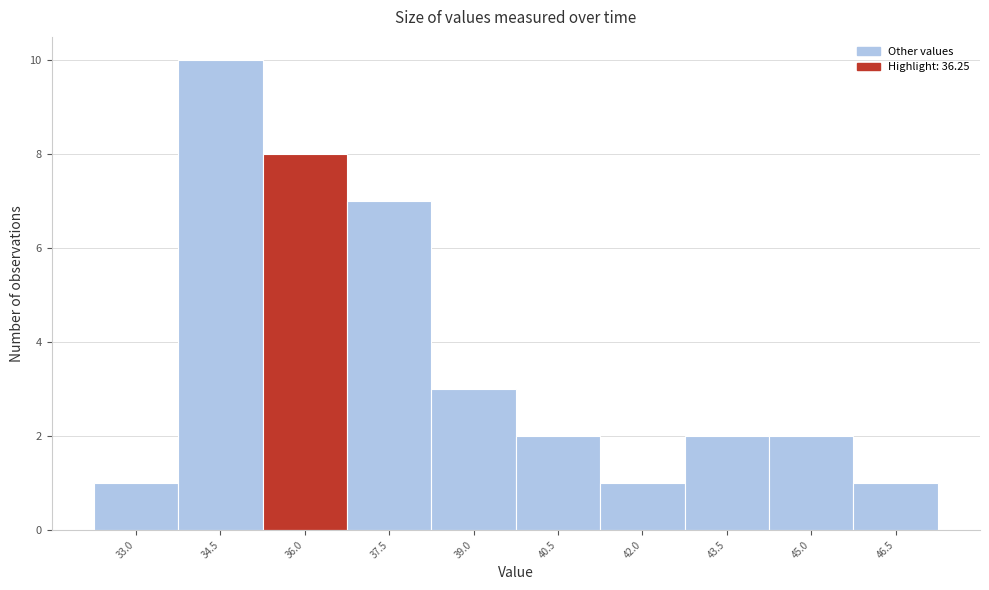

Reading right to left, transcribe all the data shown in this chart.

46.5=1	45.0=2	43.5=2	42.0=1	40.5=2	39.0=3	37.5=7	36.0=8	34.5=10	33.0=1